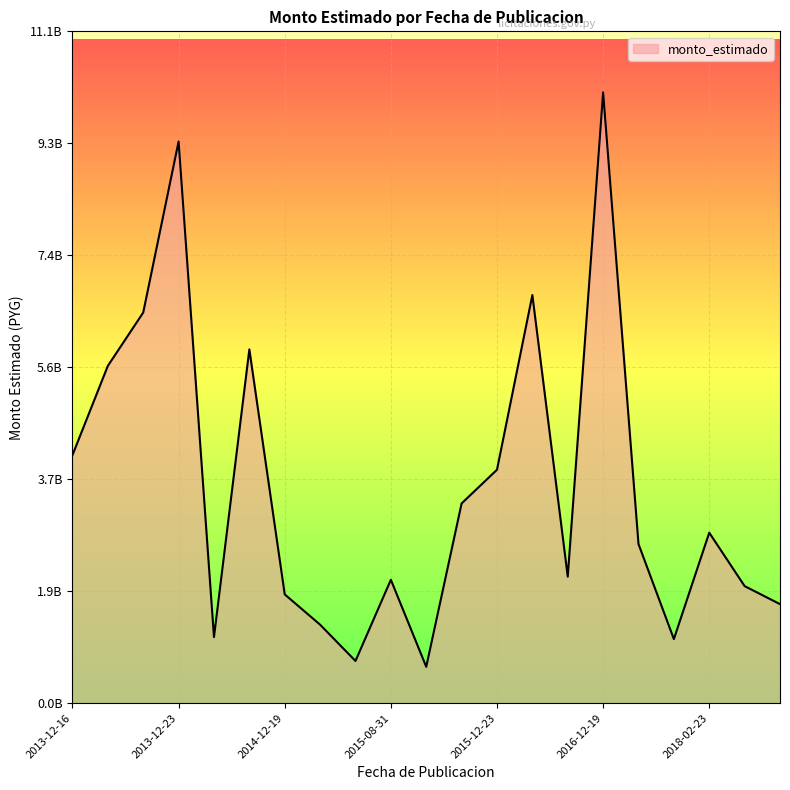

Does the chart display data point markers on the line(s)?

No